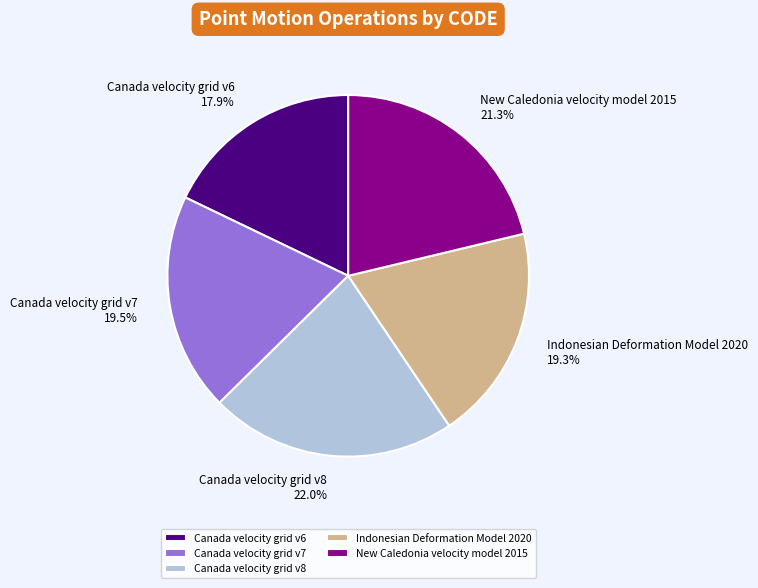

Is the sum of Canada velocity grid v6 and Canada velocity grid v7 greater than half?

No